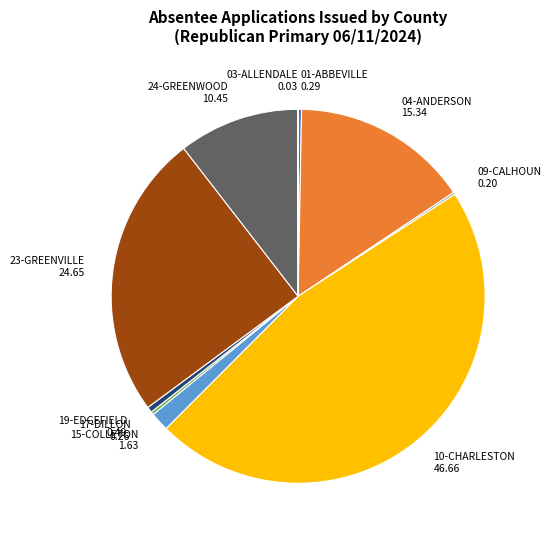

Is there any slice that represents more than half of the pie?

No